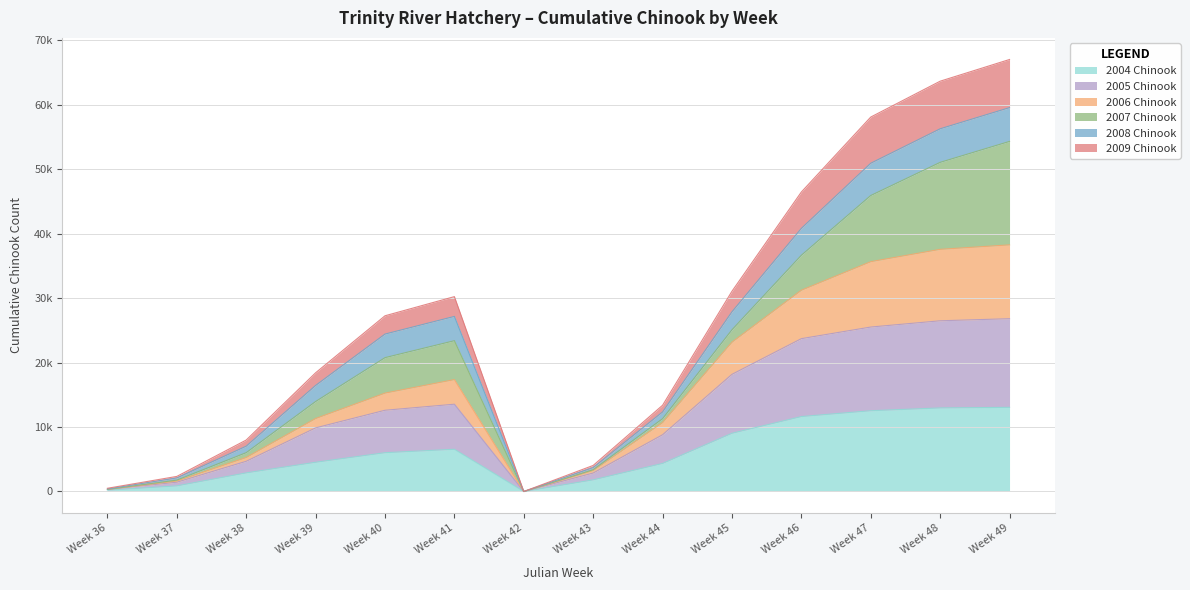

True or false: 2004 Chinook and 2005 Chinook cross at least once.

False